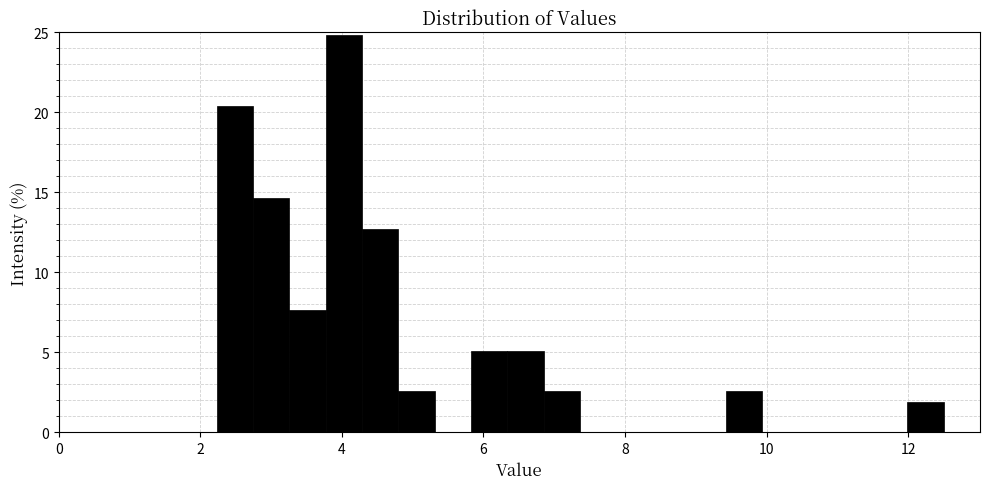

Read against the x-axis, roughly where is the centre of the tallest bar?

4.0